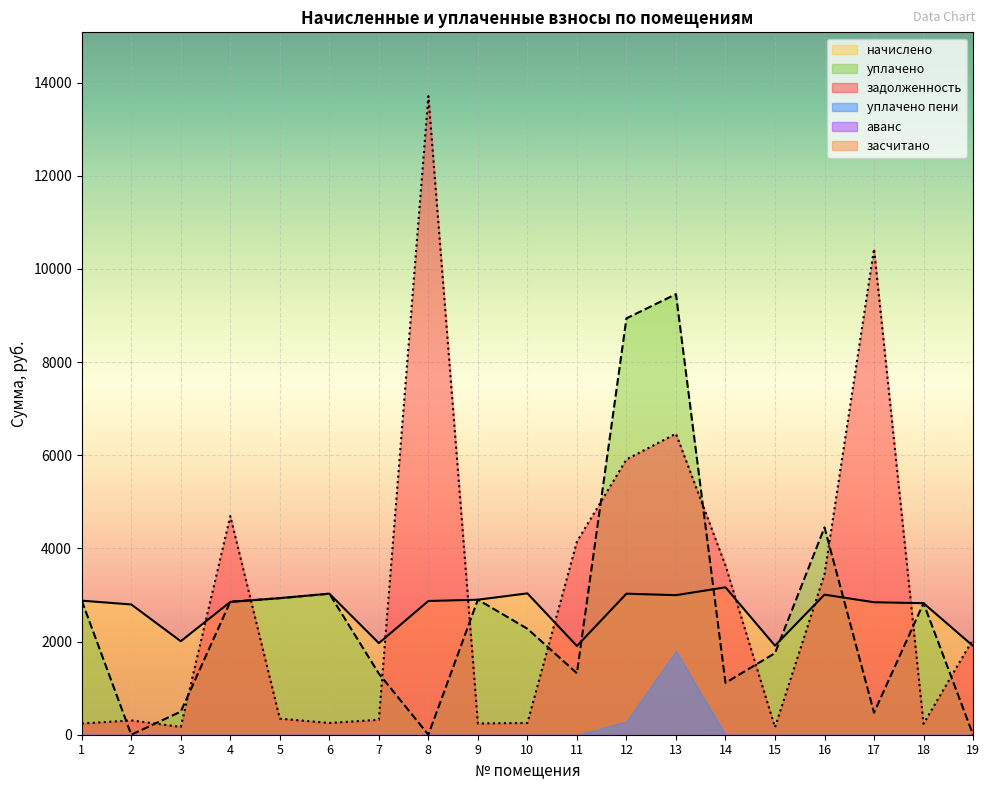

Reading left to right, extract all data points from this chart.

задолженность: 1=240.2	2=307.4	3=167.2	4=4692.8	5=345.4	6=252.3	7=320.7	8=13708.2	9=241.5	10=252.6	11=4145.7	12=5910.6	13=6462.7	14=3633.5	15=158.8	16=3447.3	17=10431.4	18=235.3	19=2050.9
начислено: 1=2878.1	2=2796.5	3=2007.2	4=2850.8	5=2932.6	6=3027.8	7=1966.3	8=2871.2	9=2898.5	10=3034.6	11=1905.1	12=3027.8	13=2995.9	14=3164.5	15=1912.0	16=3007.3	17=2844.1	18=2823.7	19=1905.1
уплачено: 1=2879.0	2=0.0	3=496.0	4=2855.0	5=2931.0	6=3027.9	7=1312.0	8=0.0	9=2899.0	10=2275.5	11=1320.0	12=8938.5	13=9458.6	14=1114.3	15=1751.0	16=4449.7	17=474.0	18=2824.0	19=0.0